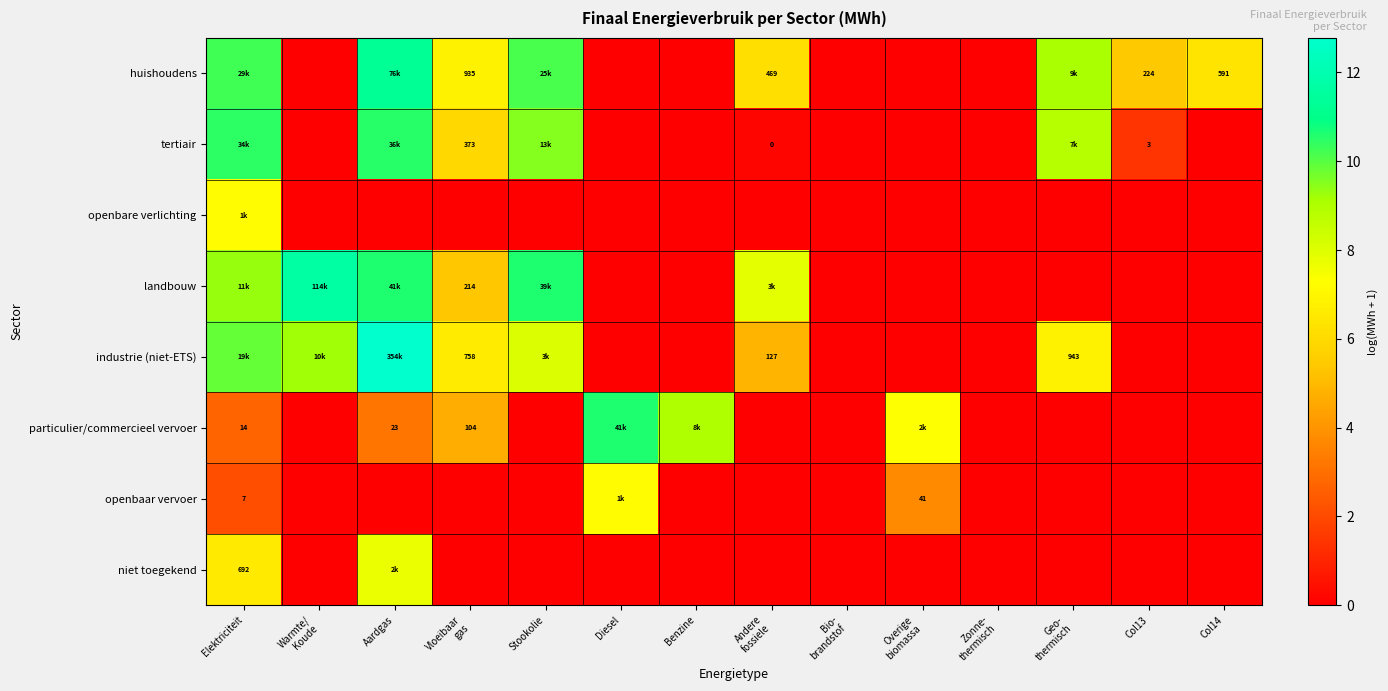

How many series are shown in this chart?

8